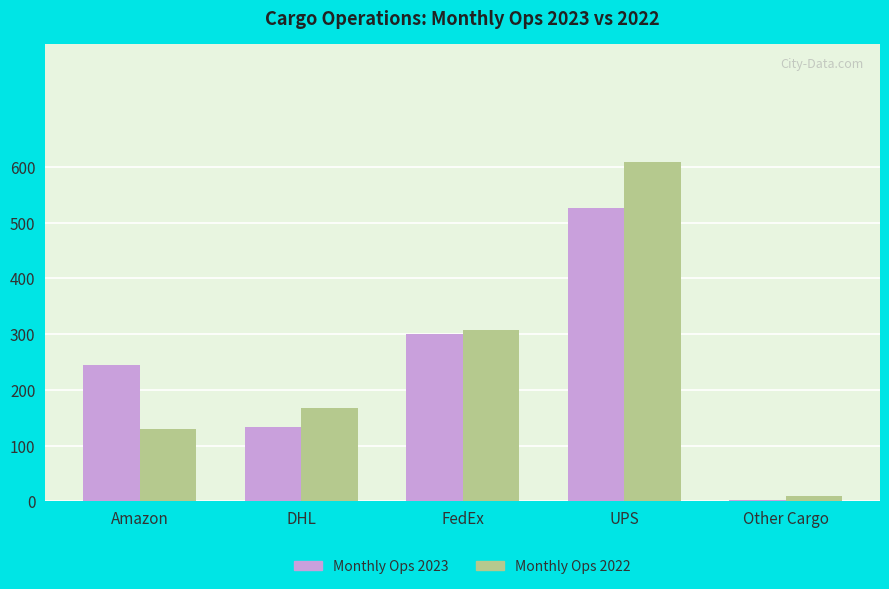

What is the highest value of the Monthly Ops 2023 series?

526